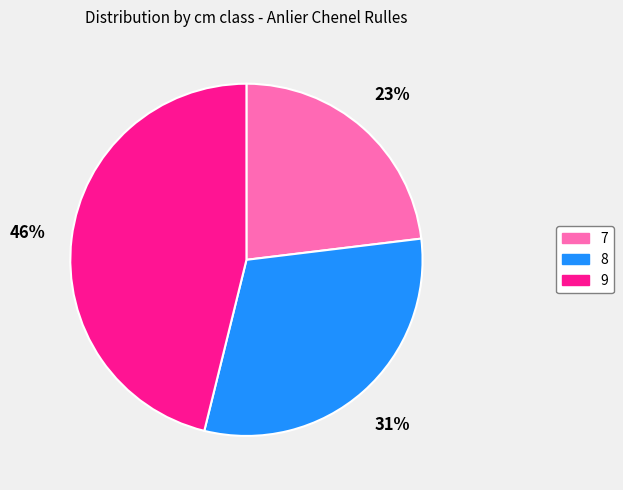

What percentage is the 8 slice, to the nearest percent?

31%